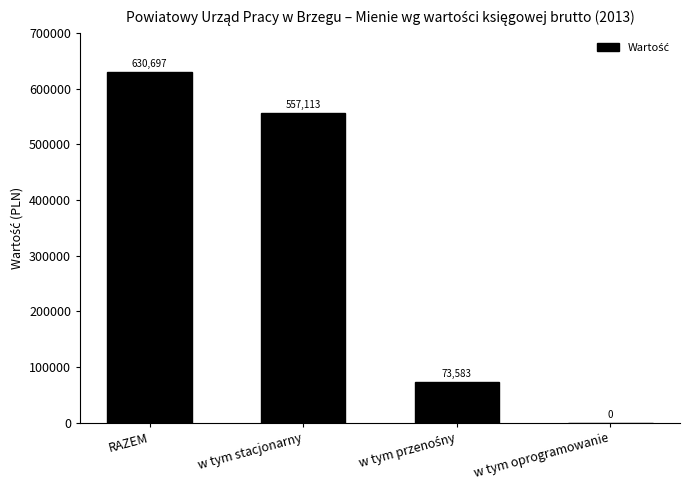

Count the number of data series in this chart.

1